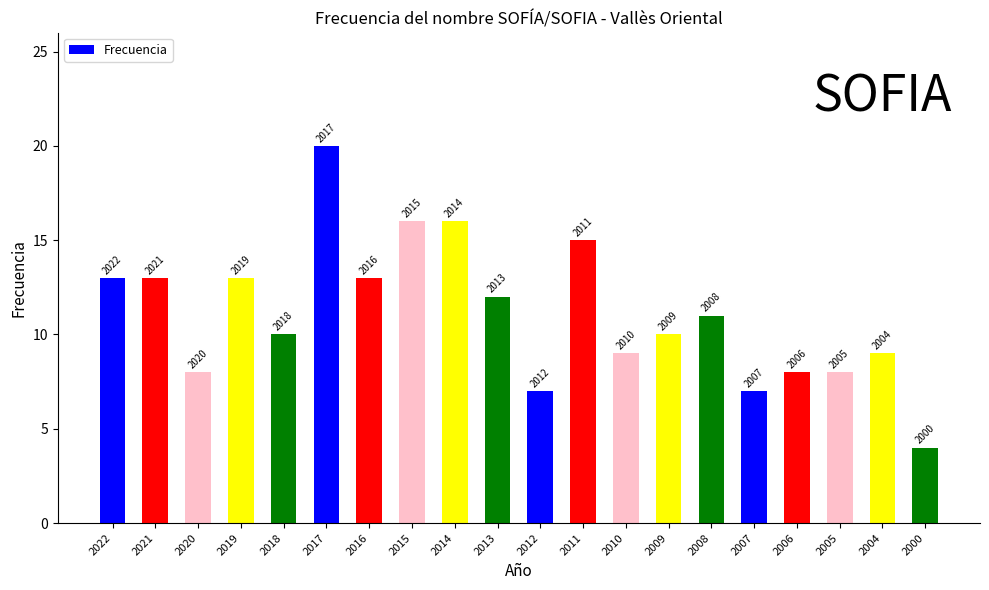

Which label corresponds to the smallest value in the chart?

2000